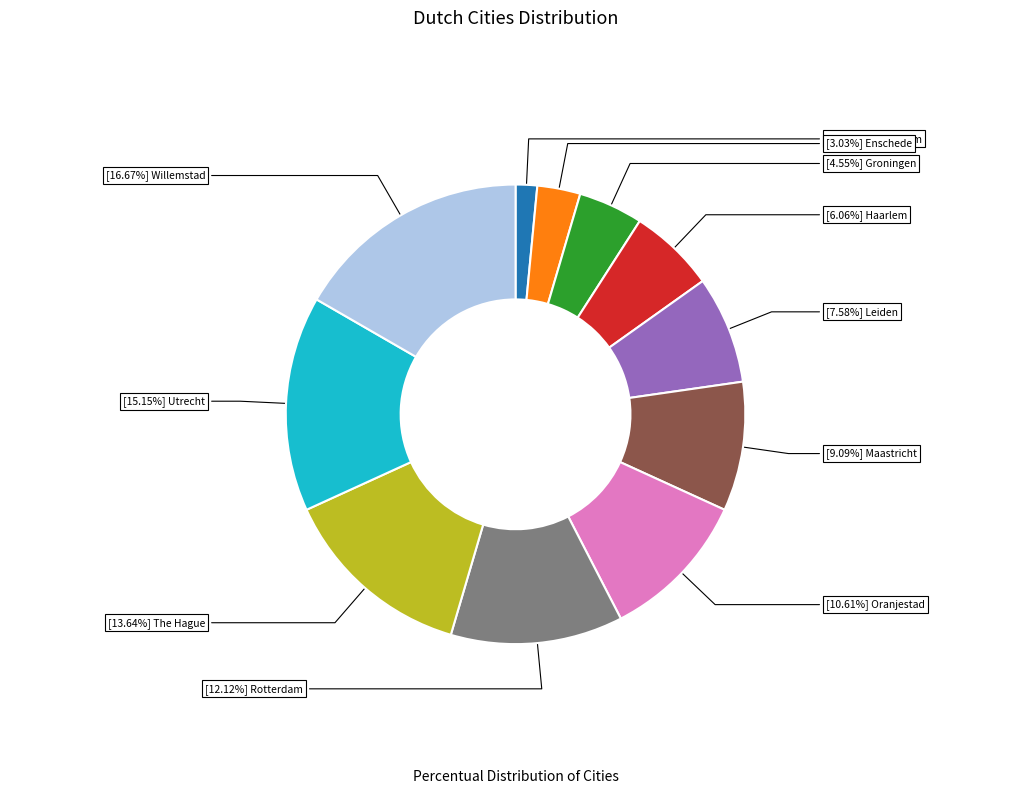

How many segments does this pie chart have?

11